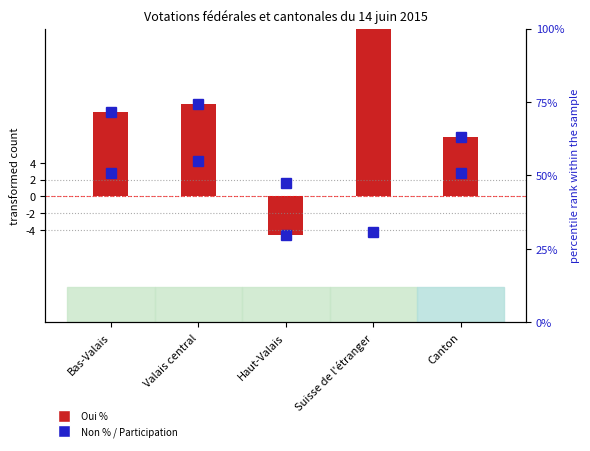

What is the label of the 4th bar from the right?

Valais central